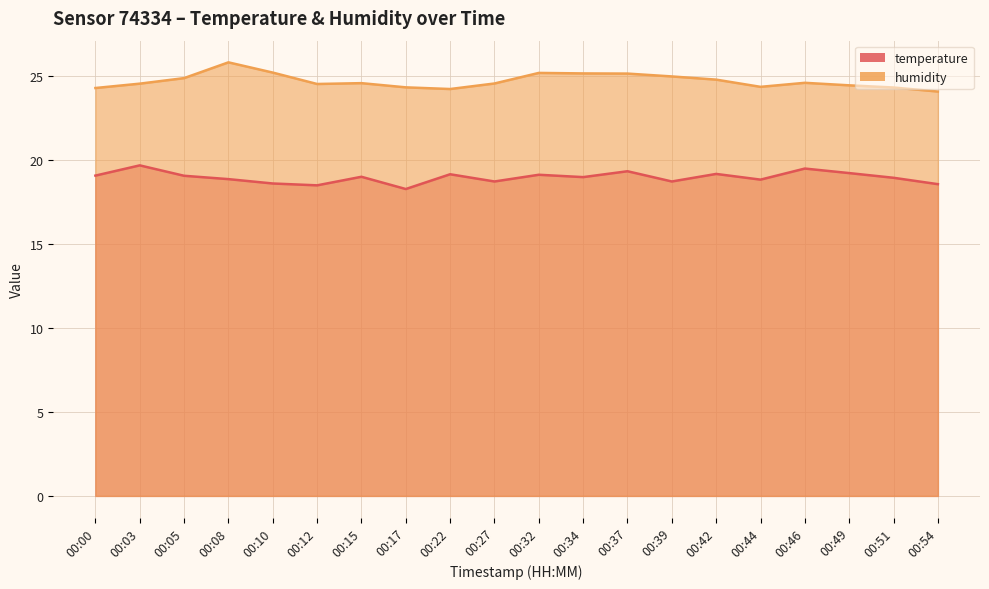

True or false: temperature and humidity cross at least once.

False